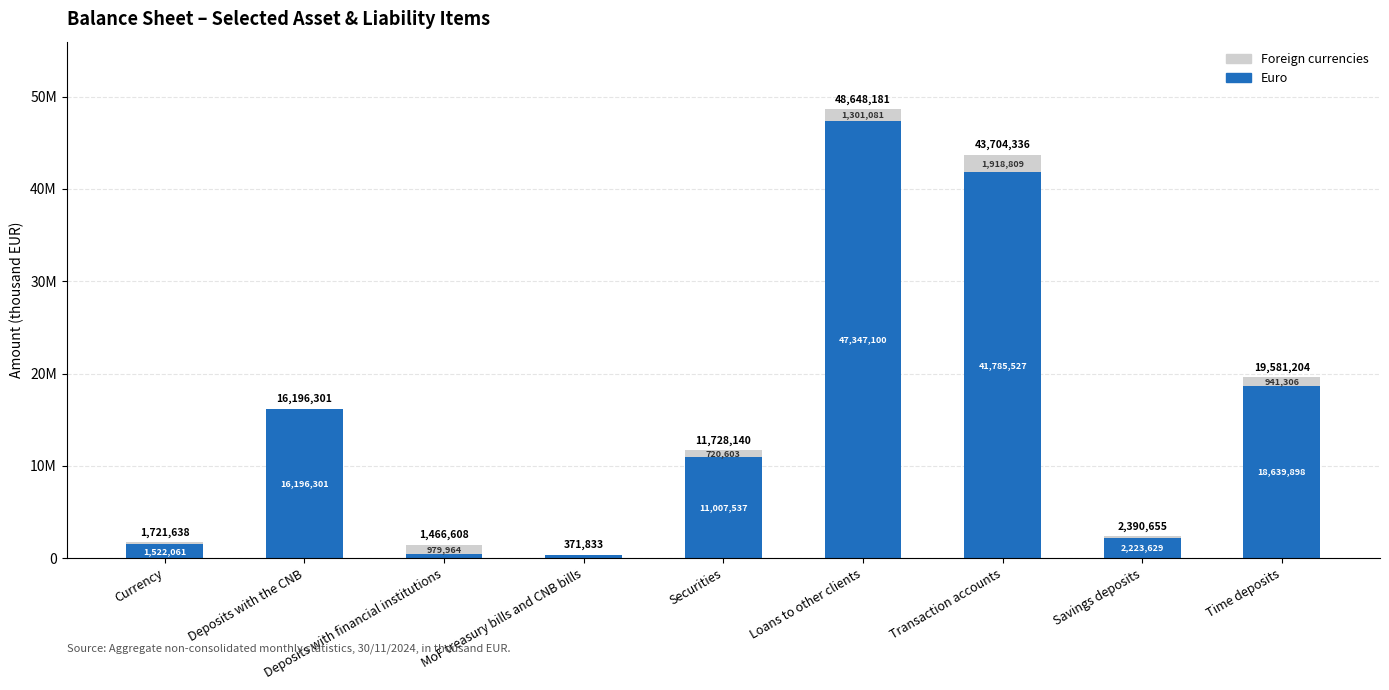

True or false: Foreign currencies has a value of 2237166 at Loans to other clients.

False